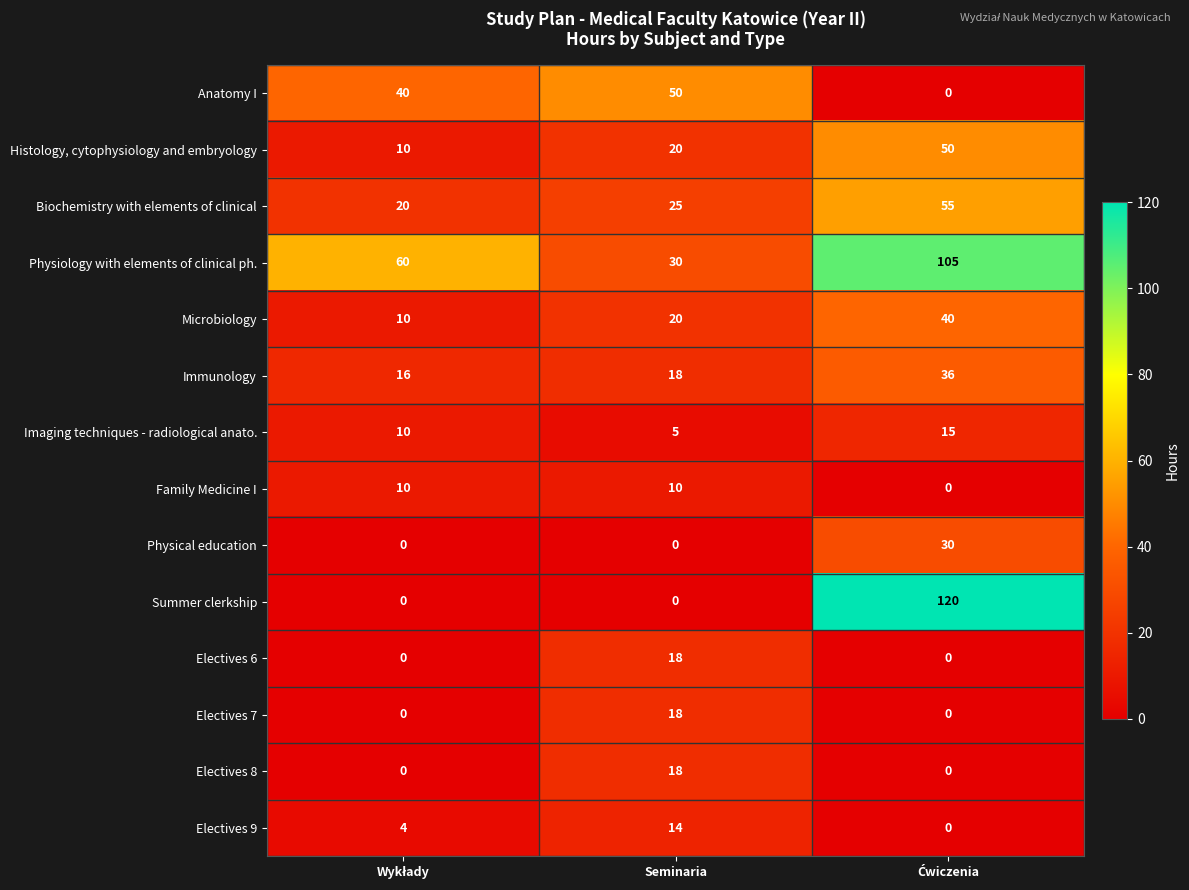

What is the sum of all Summer clerkship values?

120